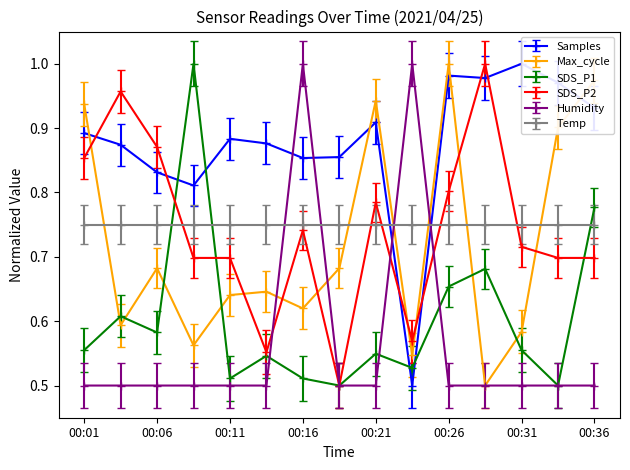

True or false: Max_cycle and SDS_P2 intersect in this chart.

True